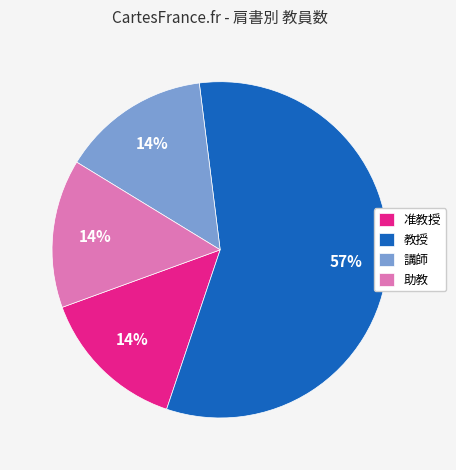

What is the largest slice in the pie chart?

教授